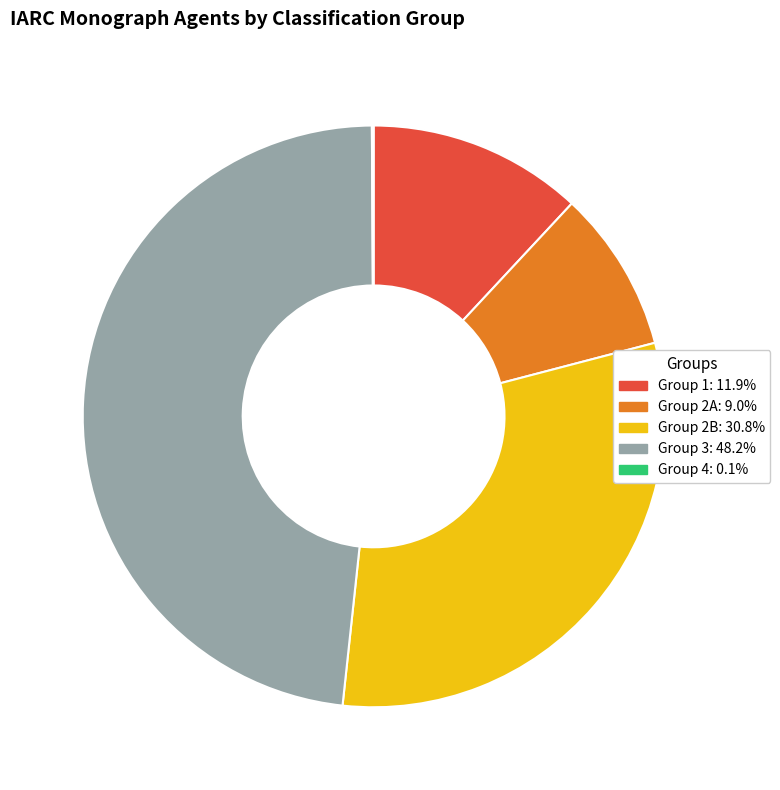

What is the largest slice in the pie chart?

Group 3